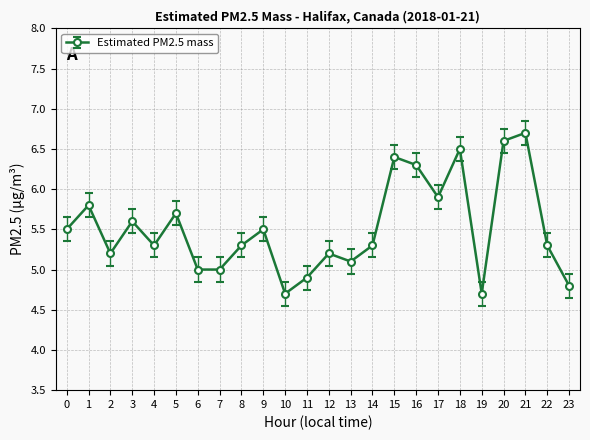

Between 19 and 4, which is larger?

4